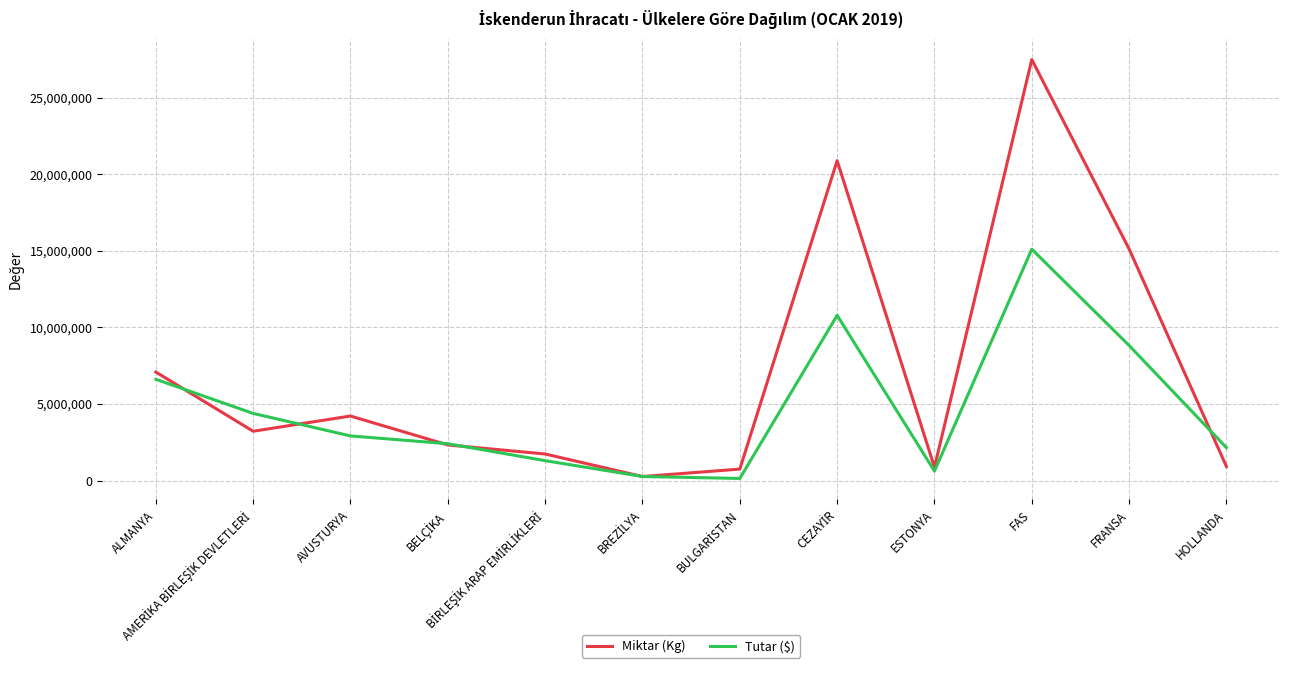

Which series has the widest spread of values?

Miktar (Kg)